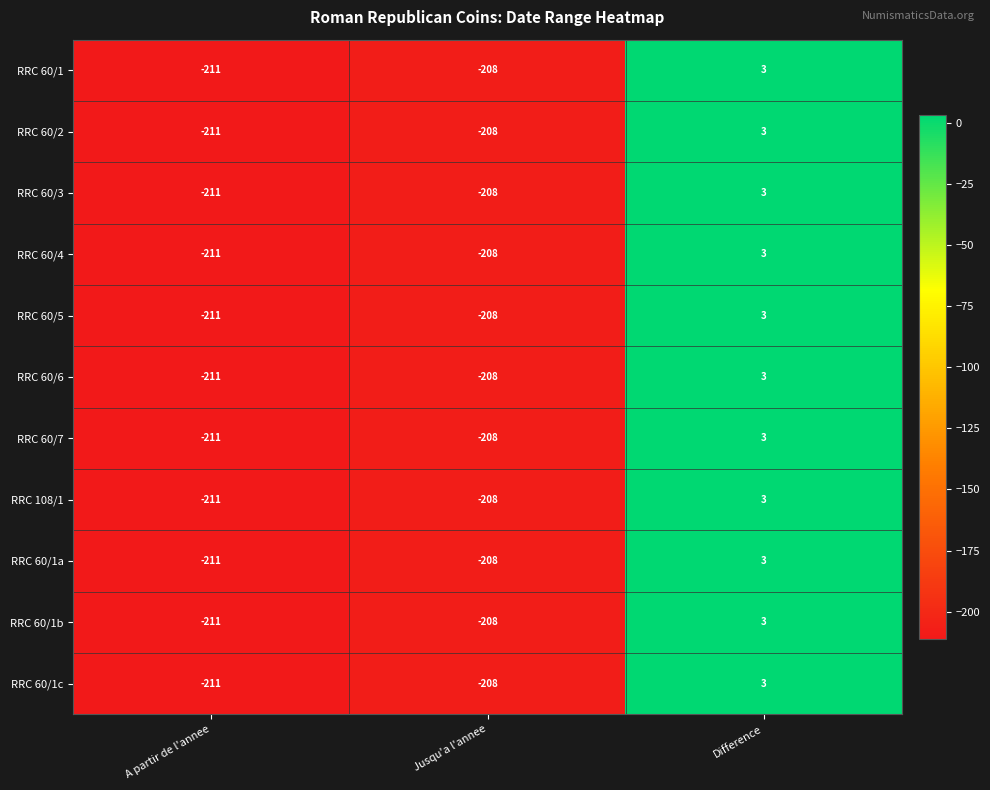

What is the smallest value displayed?

-211